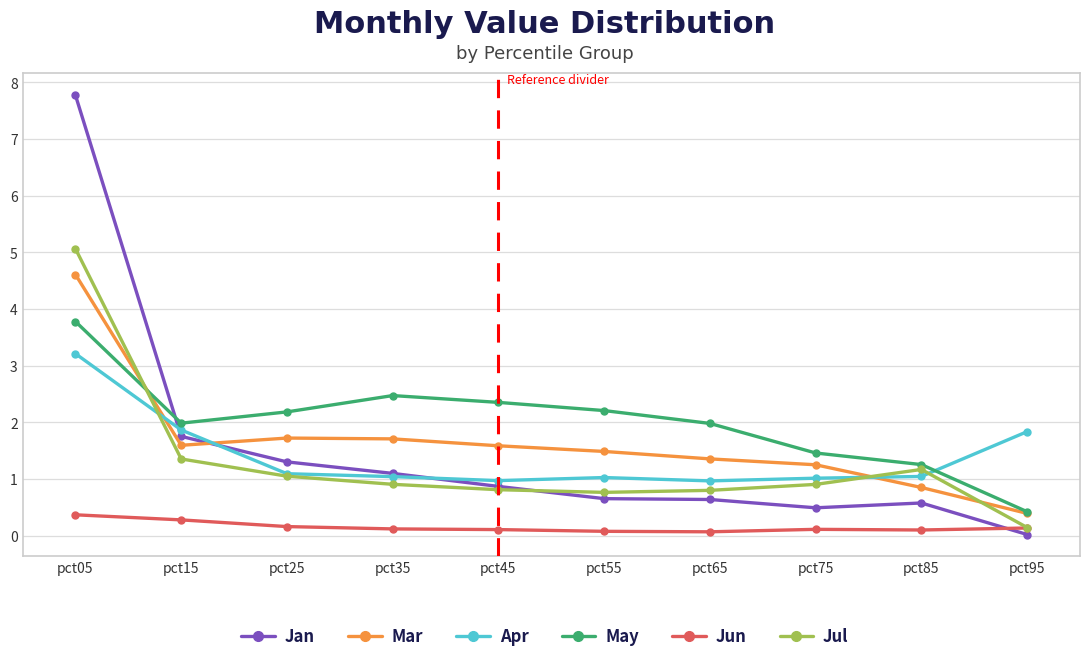

Between which two adjacent categories do Jan and Apr first intersect?

pct05 and pct15